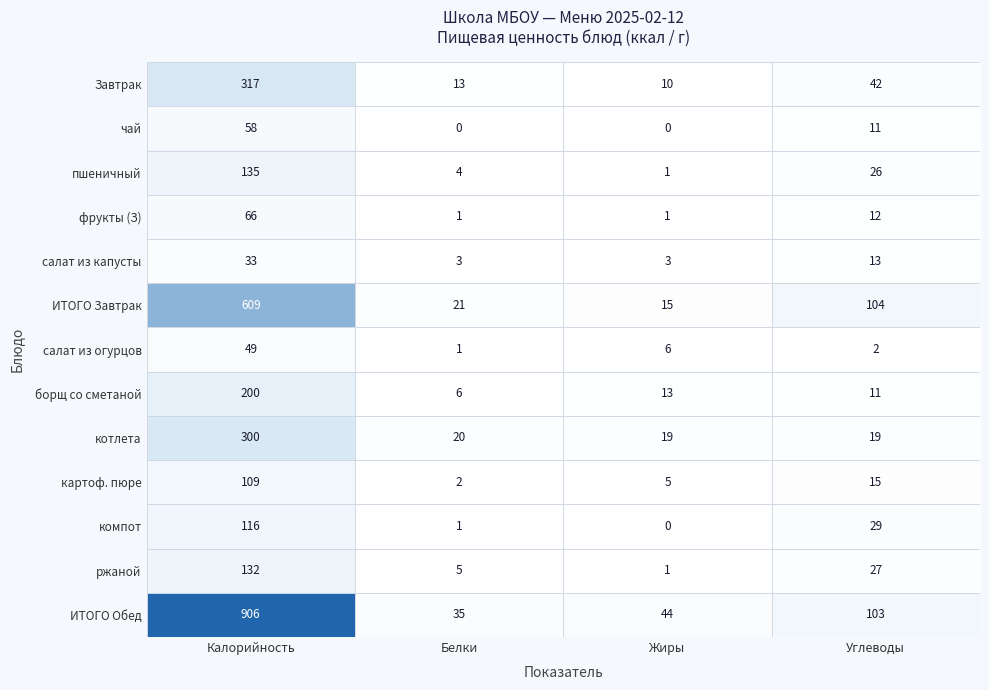

How many categories are shown in the chart?

4